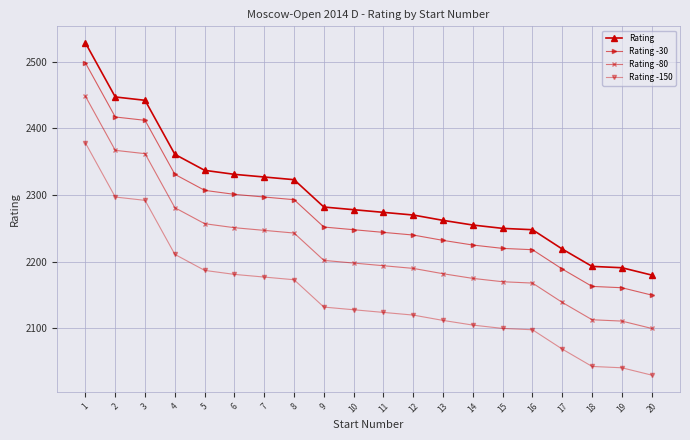

At which label does Rating -30 first exceed 2248?

1